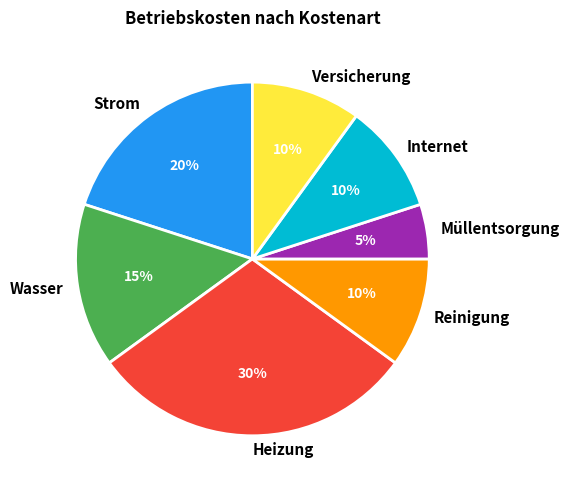

Approximately how many times larger is the value at Versicherung compared to Strom?

0.5